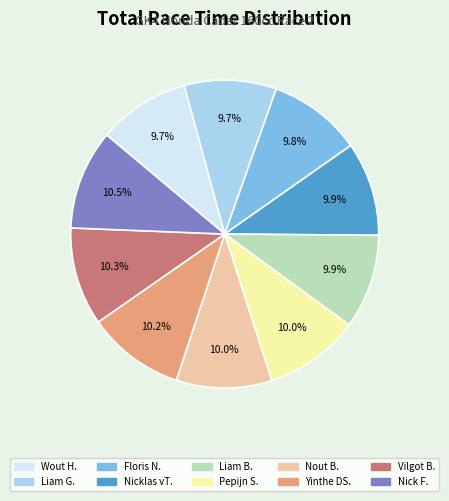

Count the number of slices in the pie.

10